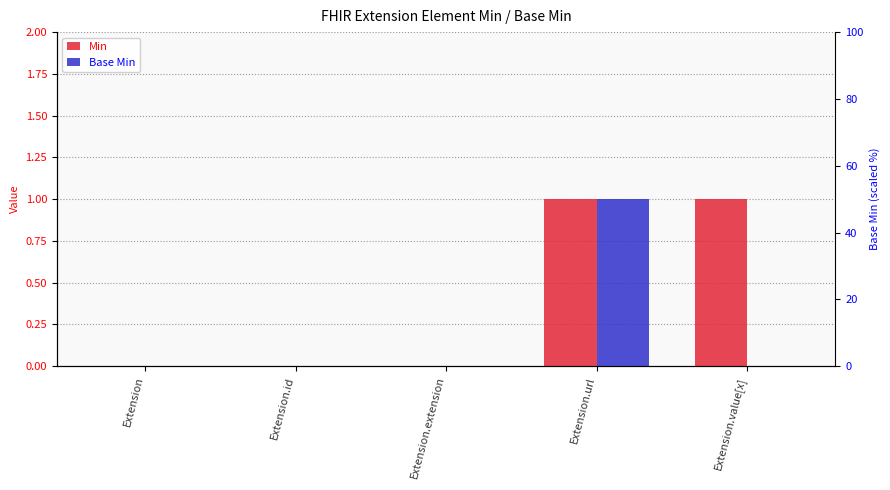

Where is Min nearest to the value 0?

Extension